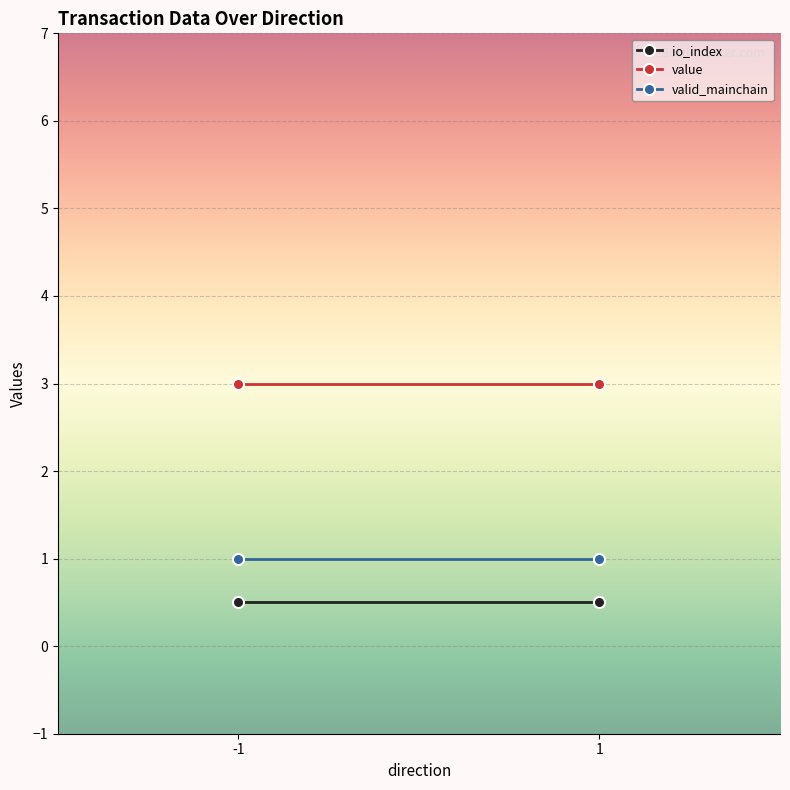

At -1, list the series in order from largest to smallest.

value, valid_mainchain, io_index